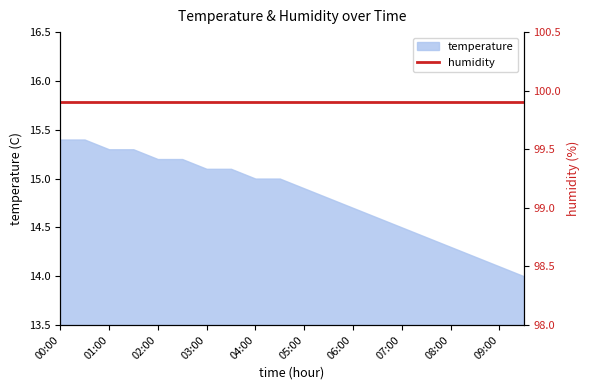

True or false: the data shows 15.4 at 00:30.

True